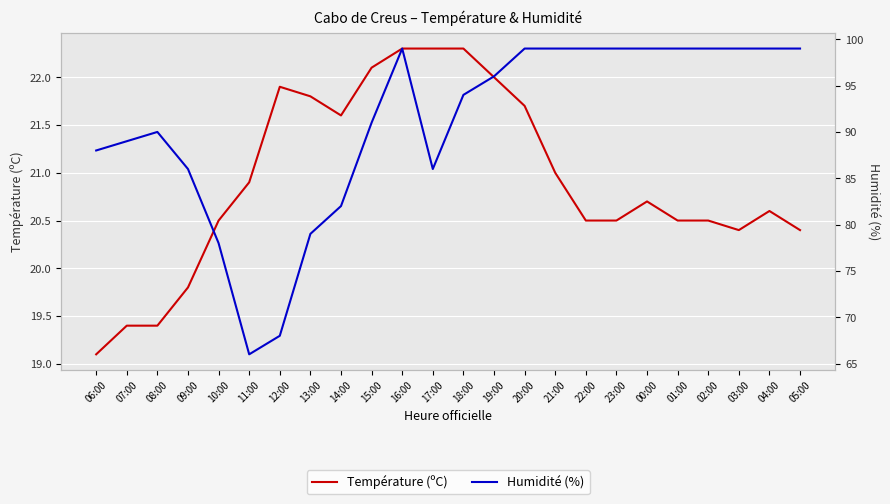

In Température (ºC), how many points are higher than both neighbors (excluding endpoints)?

3